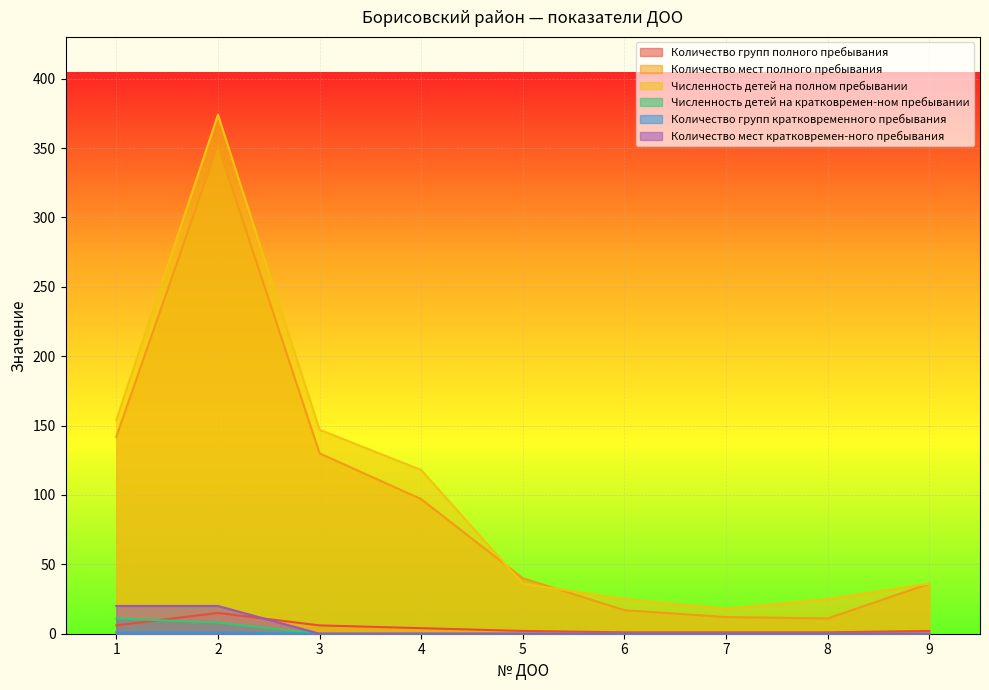

Reading left to right, list all the values displayed in this chart.

Количество групп полного пребывания: 1=6	2=15	3=6	4=4	5=2	6=1	7=1	8=1	9=2
Количество мест полного пребывания: 1=142	2=352	3=130	4=97	5=40	6=17	7=12	8=11	9=36
Численность детей на полном пребывании: 1=154	2=374	3=147	4=118	5=36	6=25	7=18	8=25	9=36
Численность детей на кратковремен-ном пребывании: 1=11	2=8	3=0	4=0	5=0	6=0	7=0	8=0	9=0
Количество групп кратковременного пребывания: 1=1	2=1	3=0	4=0	5=0	6=0	7=0	8=0	9=0
Количество мест кратковремен-ного пребывания: 1=20	2=20	3=0	4=0	5=0	6=0	7=0	8=0	9=0